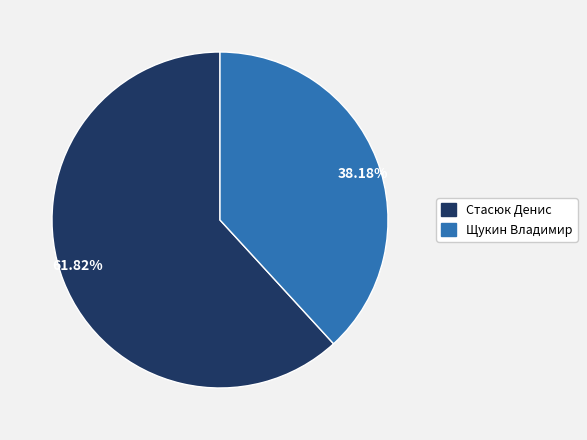

How many slices are in this pie chart?

2